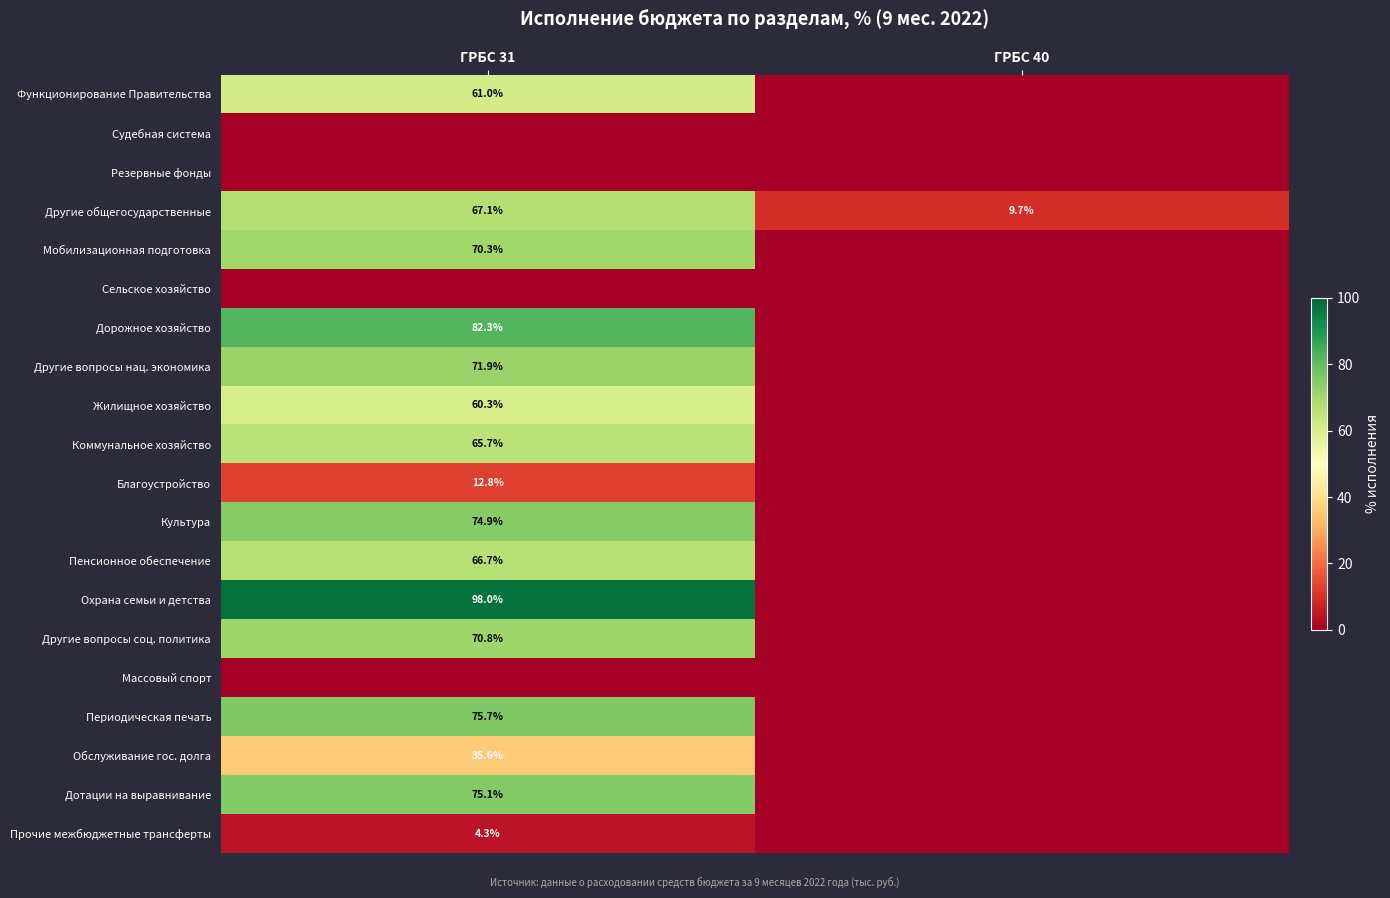

What is the greatest value displayed?

98.0